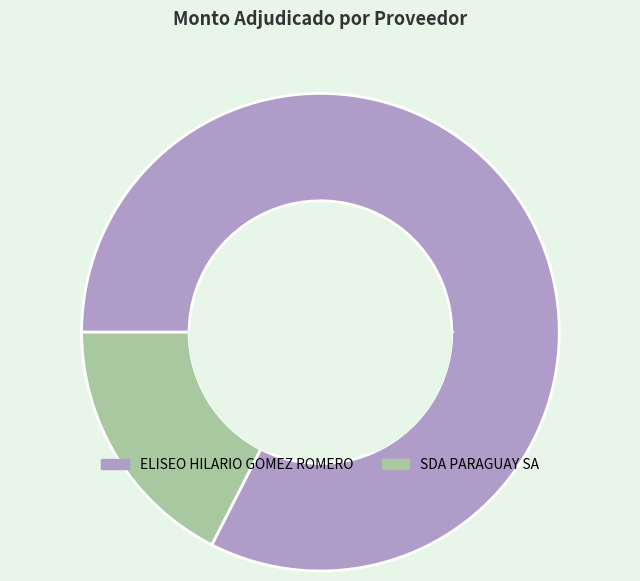

To the nearest percent, what is the combined percentage of SDA PARAGUAY SA and ELISEO HILARIO GOMEZ ROMERO?

100%